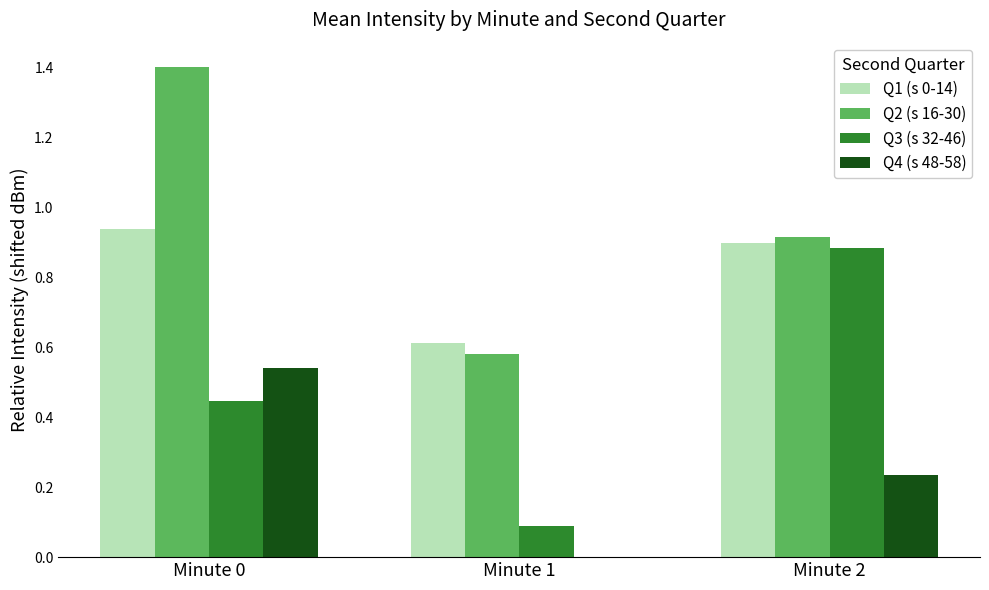

Between Minute 1 and Minute 2, which series saw the biggest shift?

Q3 (s 32-46)